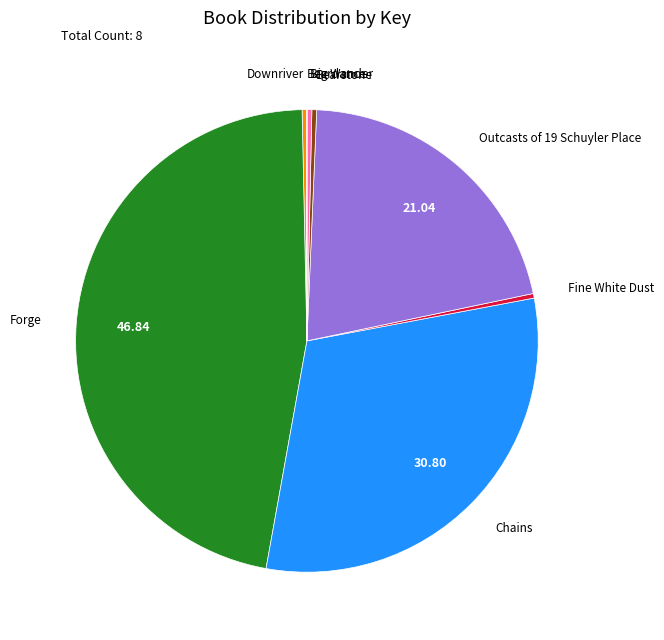

Which slice is the largest?

Forge